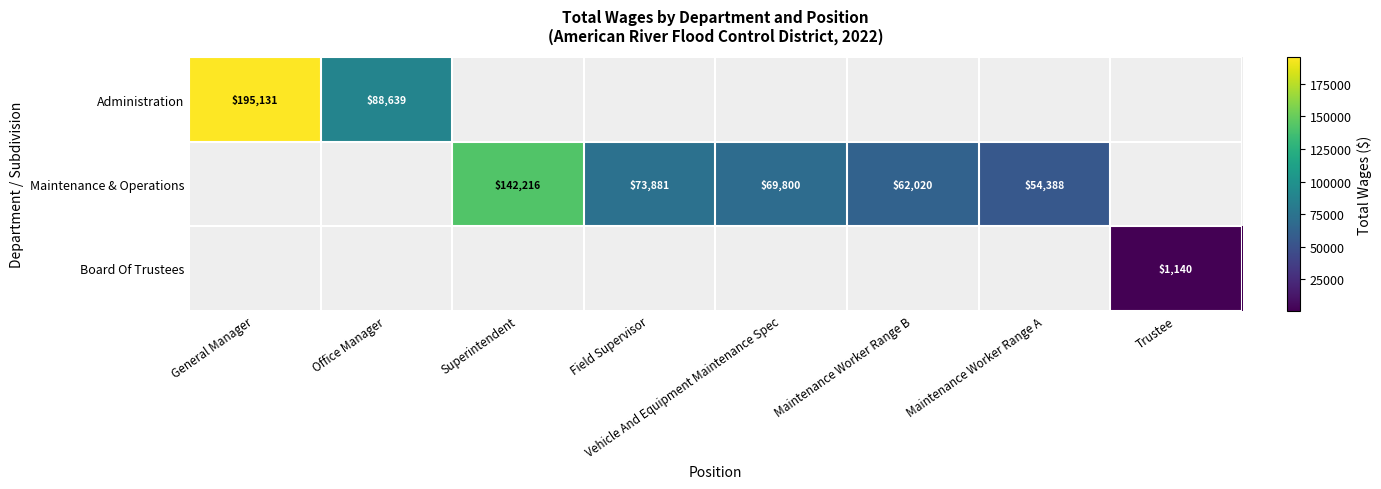

Which has a higher value, Office Manager or Superintendent?

Superintendent